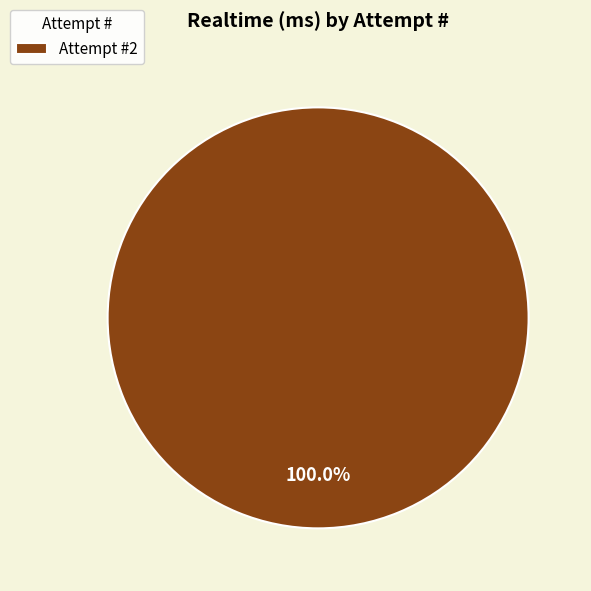

Rank the categories by value from lowest to highest.

Attempt #2